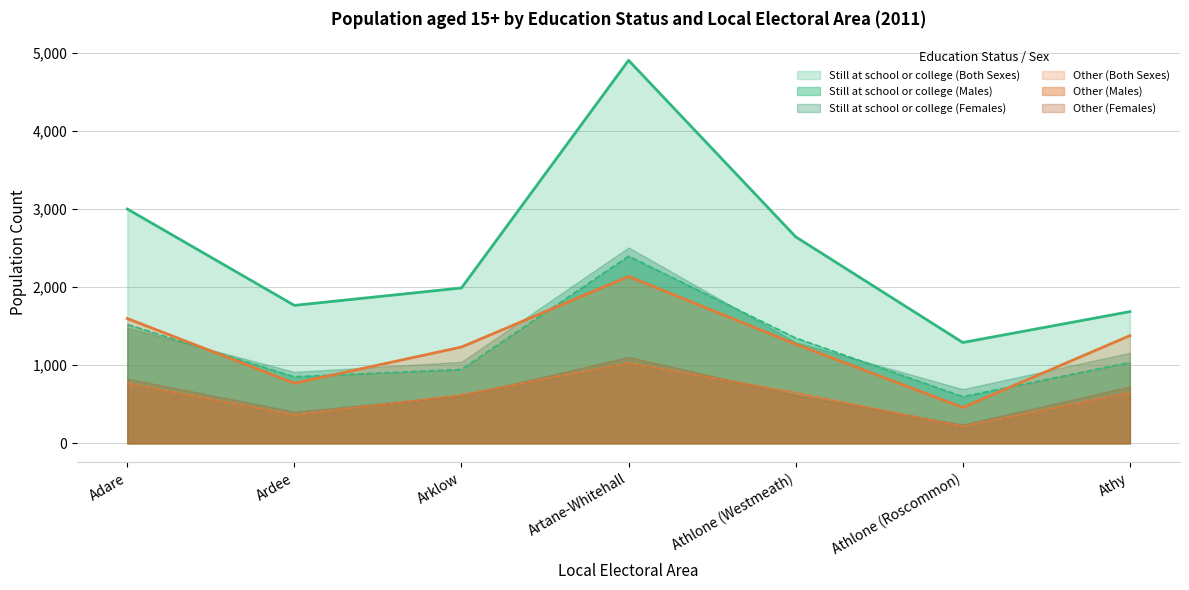

What are all the series names shown in the legend?

Still at school or college (Both Sexes), Still at school or college (Males), Still at school or college (Females), Other (Both Sexes), Other (Males), Other (Females)